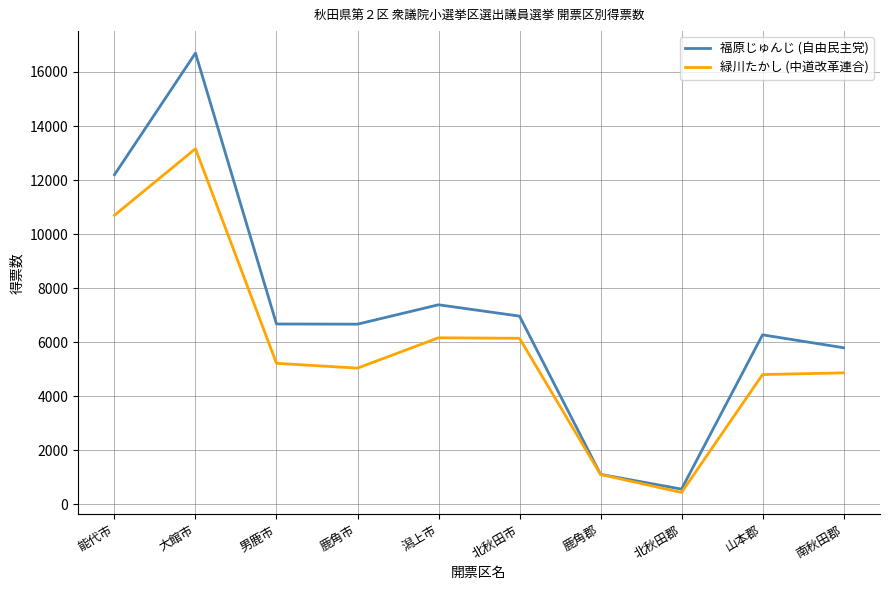

What is the total value across all series at 北秋田郡?

1011